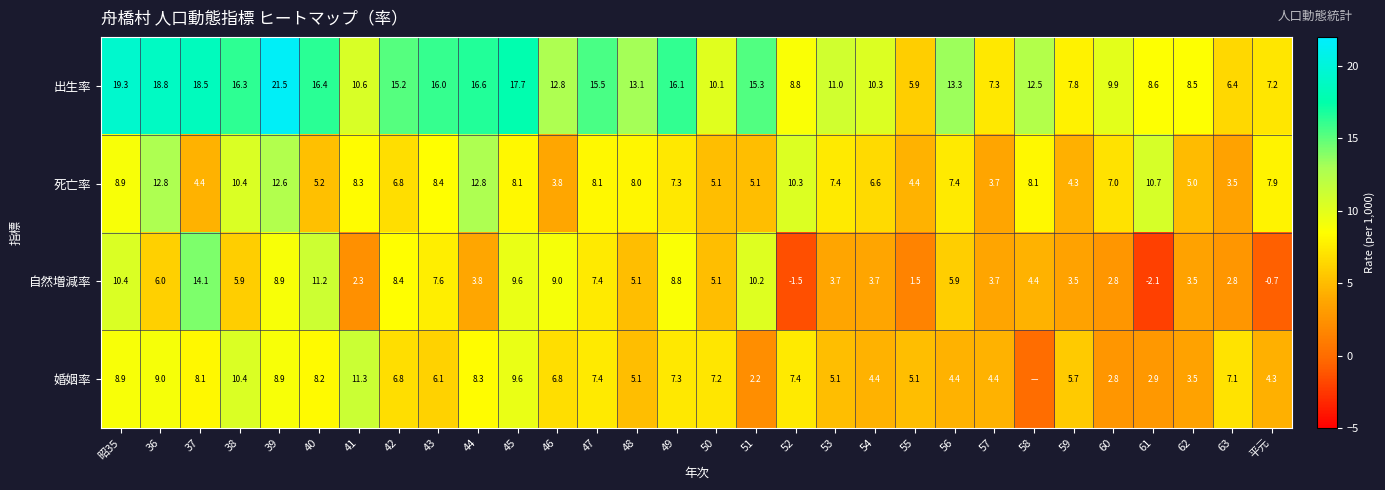

What is the difference between the maximum and minimum values in the 自然増減率 series?

16.2